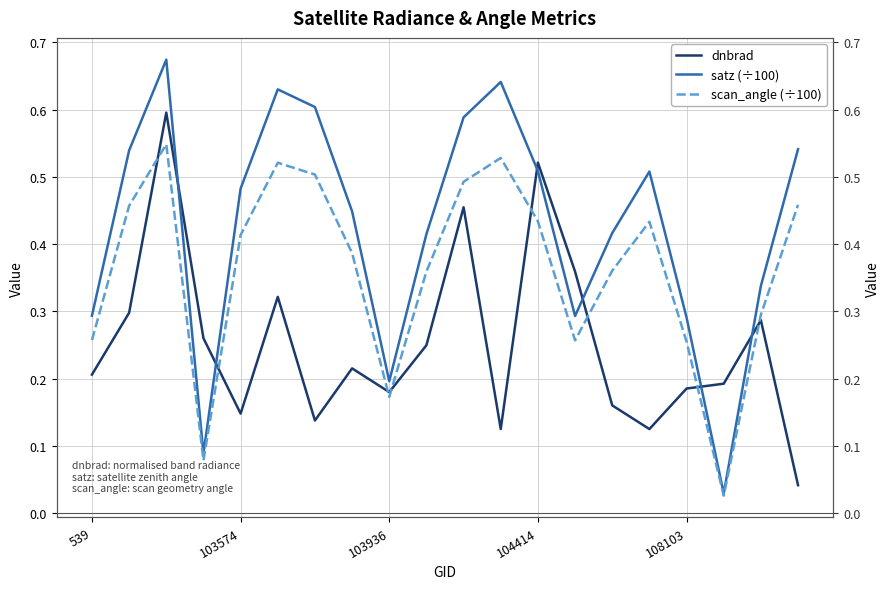

True or false: satz (÷100) and dnbrad intersect in this chart.

True